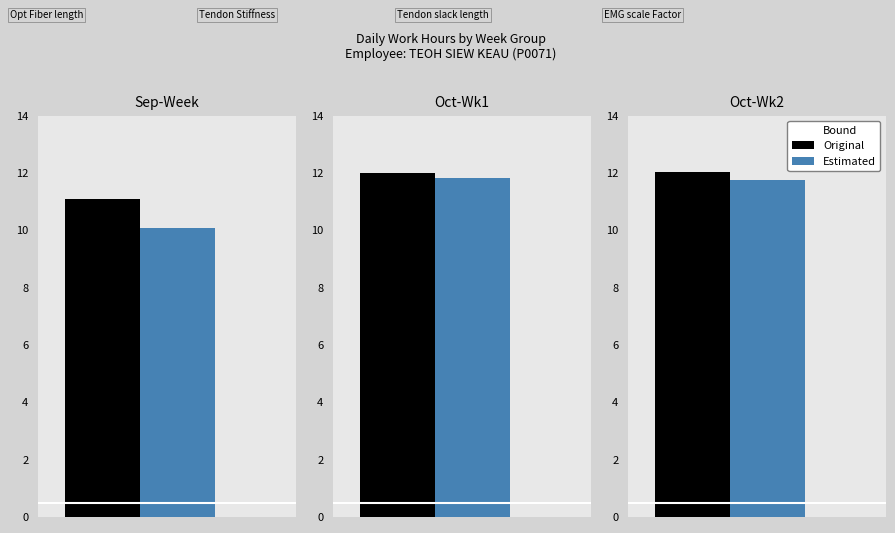

What are all the series names shown in the legend?

Original, Estimated